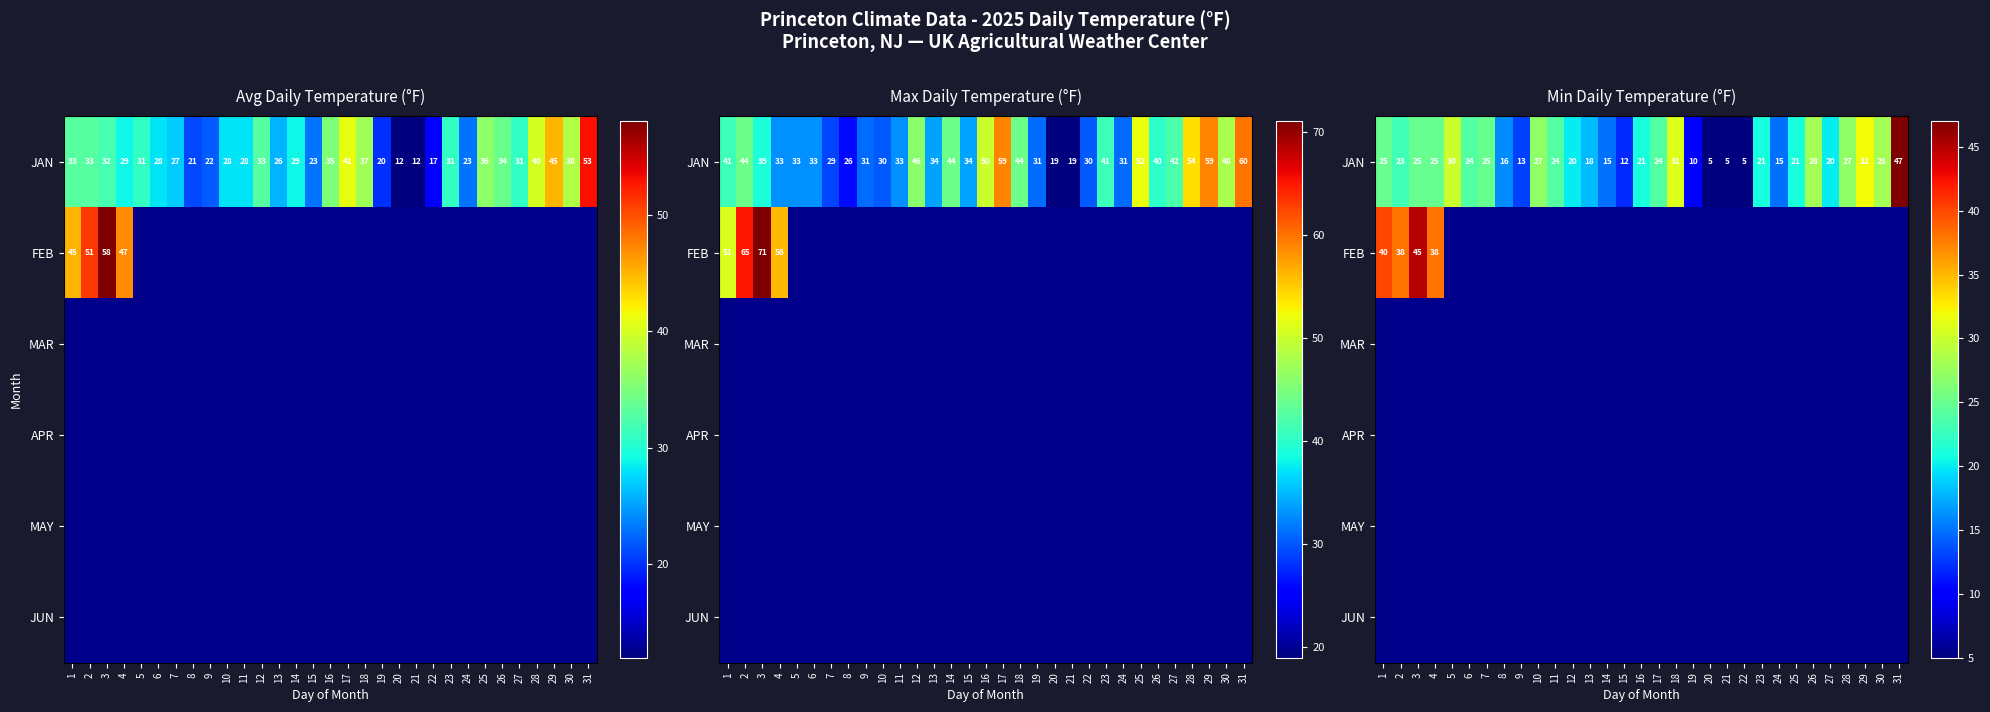

Which category has the highest value in the JAN series?

31